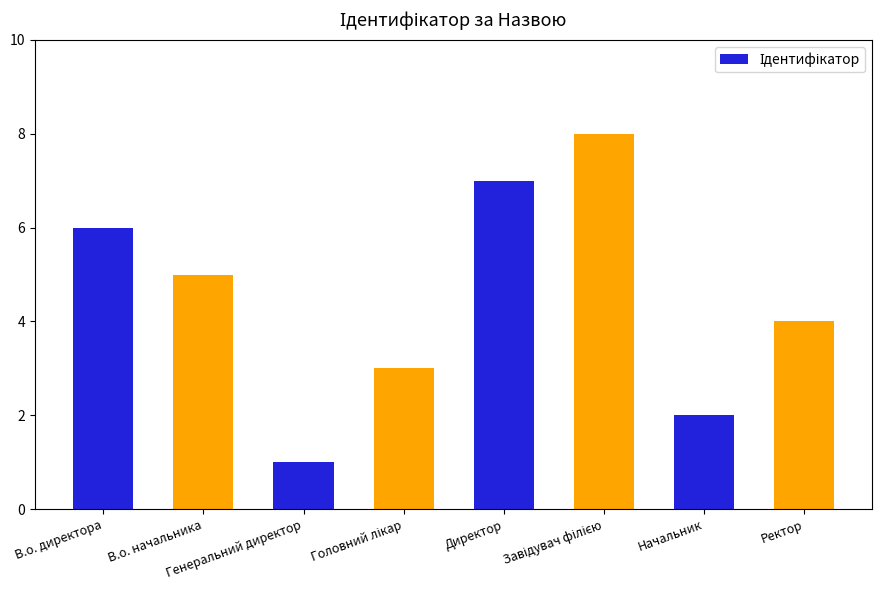

What is the sum of all values?

36